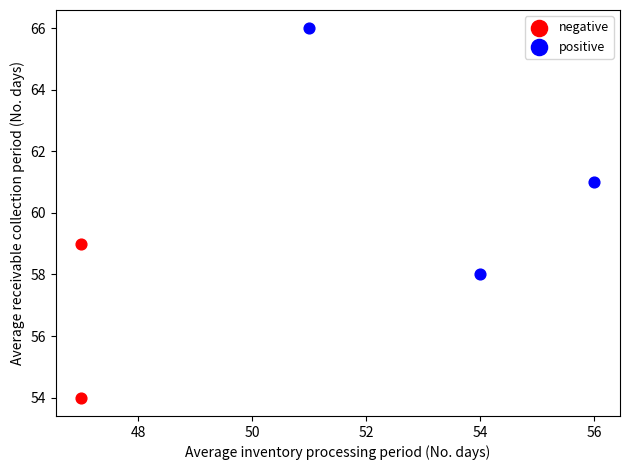

Which series contains the highest Y value?

positive